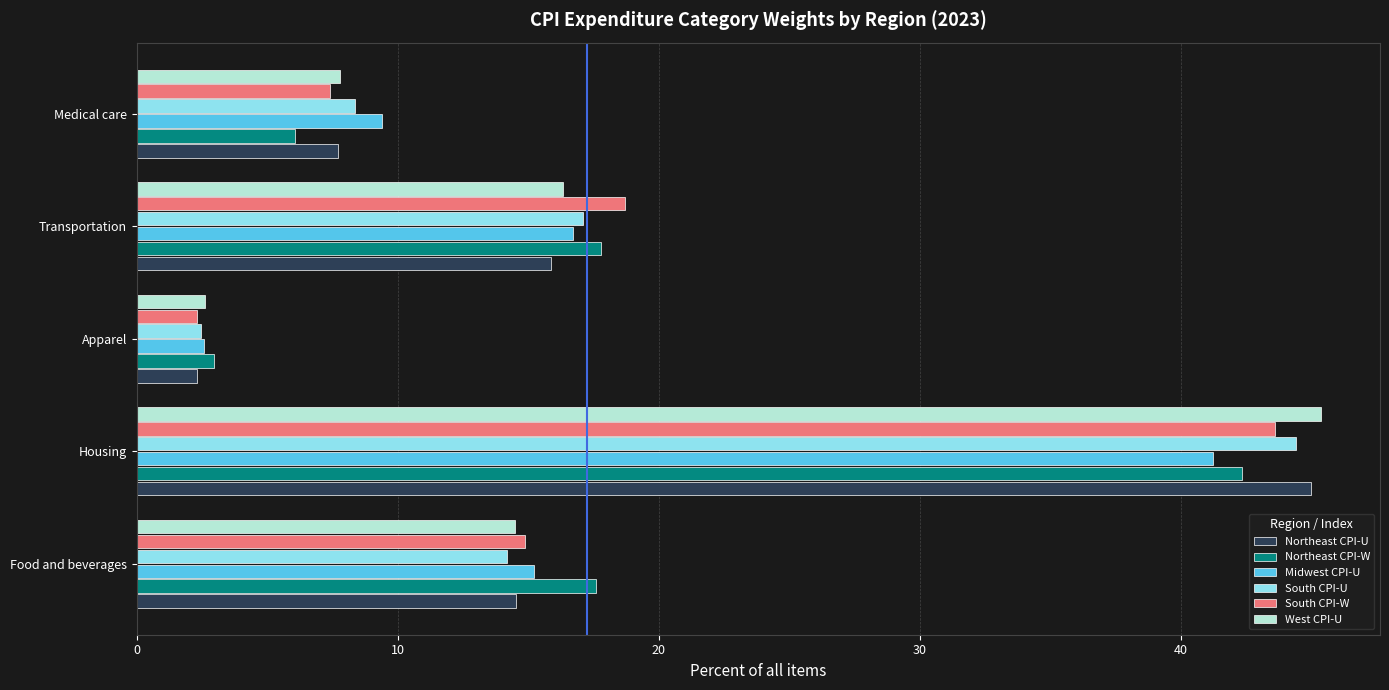

What are all the series names shown in the legend?

Northeast CPI-U, Northeast CPI-W, Midwest CPI-U, South CPI-U, South CPI-W, West CPI-U